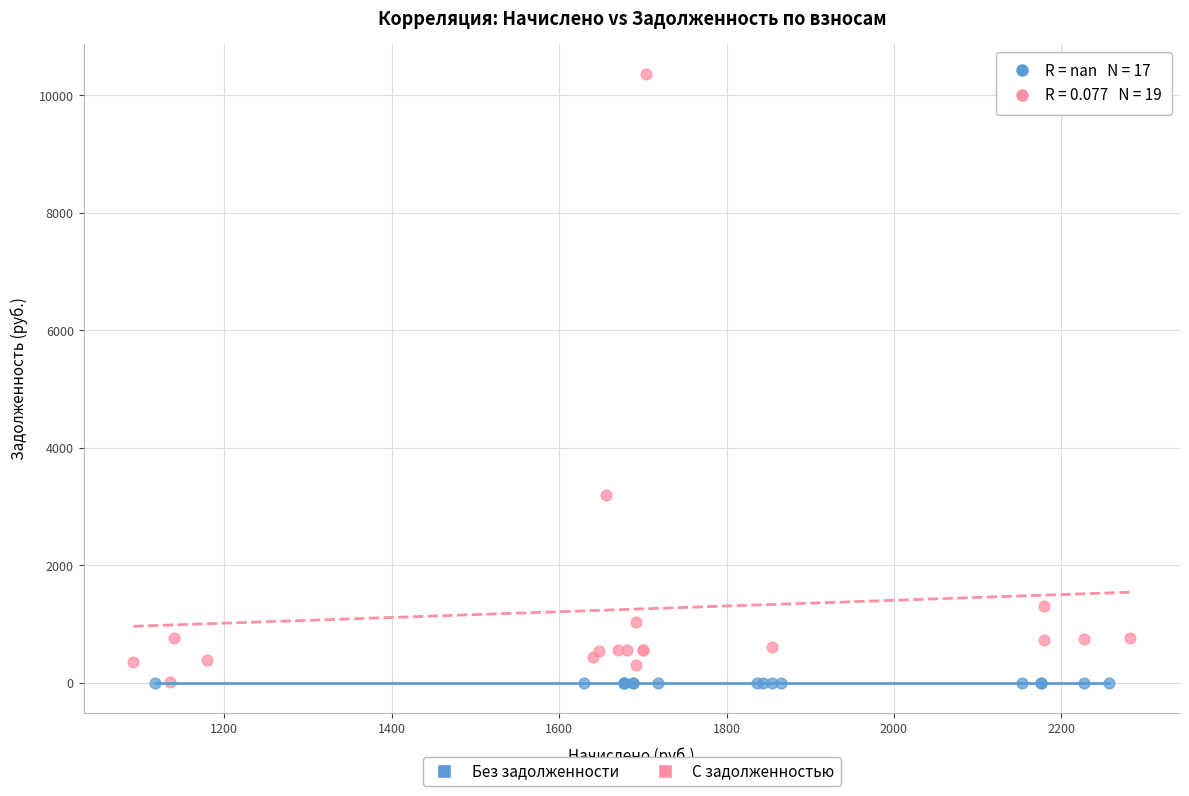

Which series contains the highest Y value?

С задолженностью